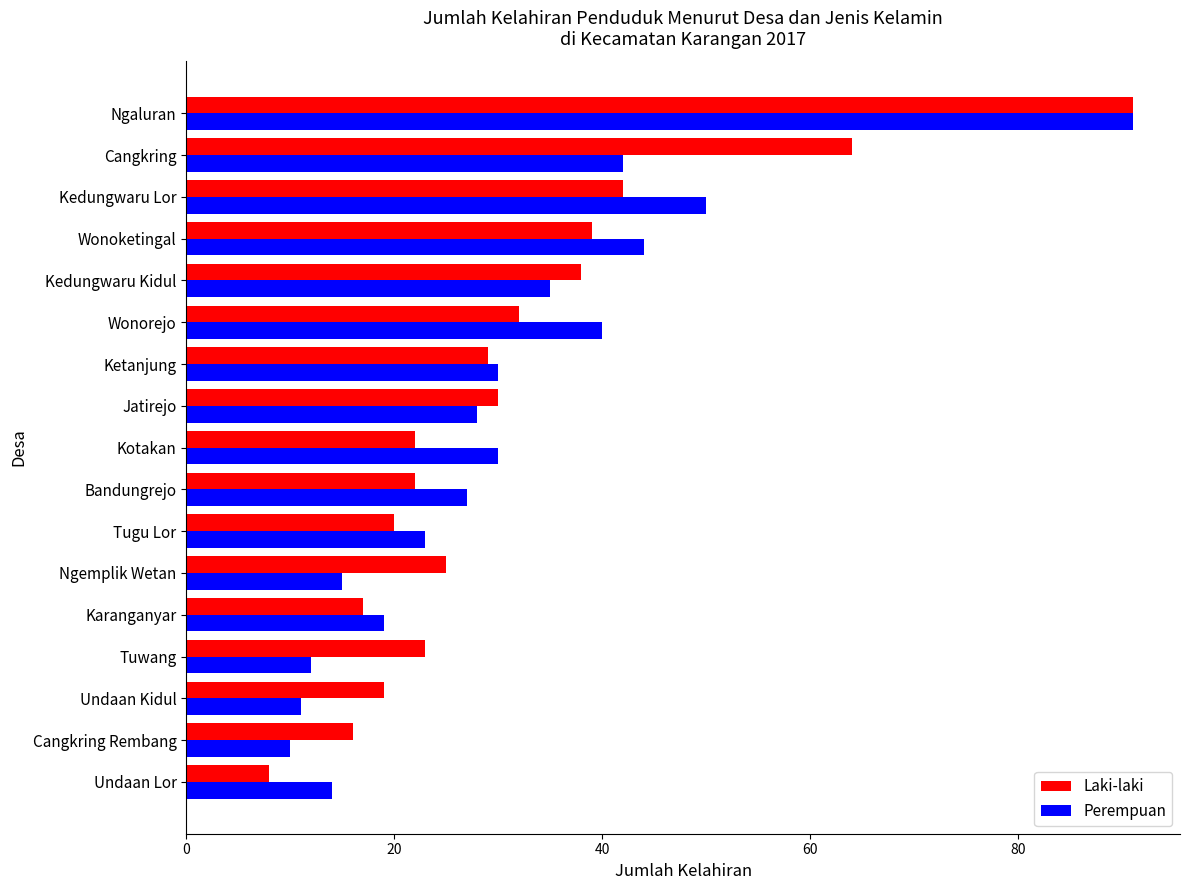

What is the minimum value for Laki-laki?

8